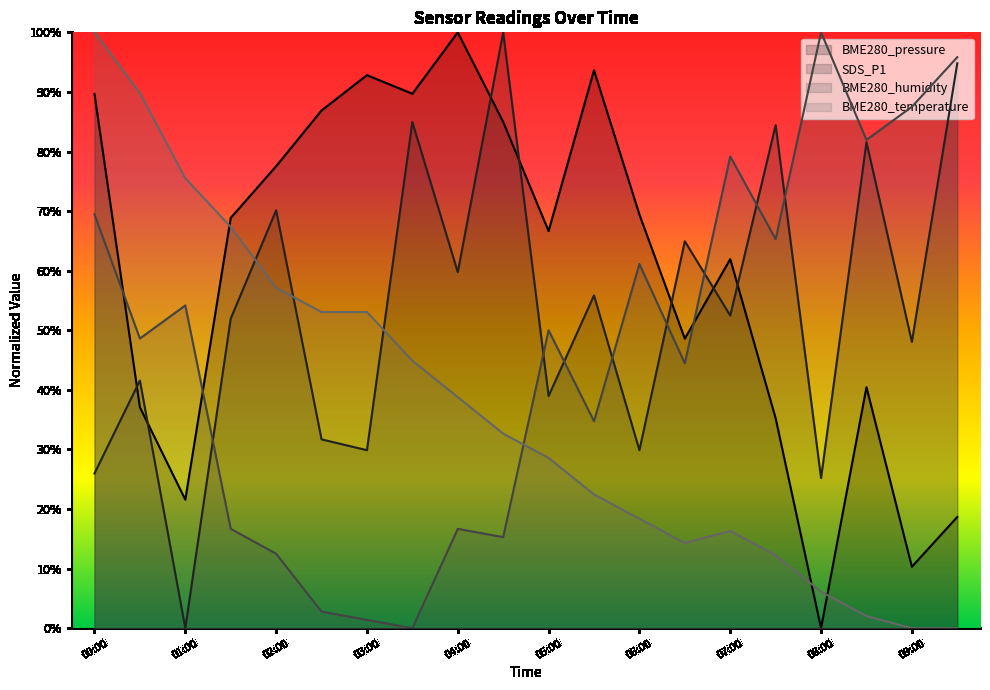

True or false: BME280_humidity has a value of 0.9 at 07:30.

False